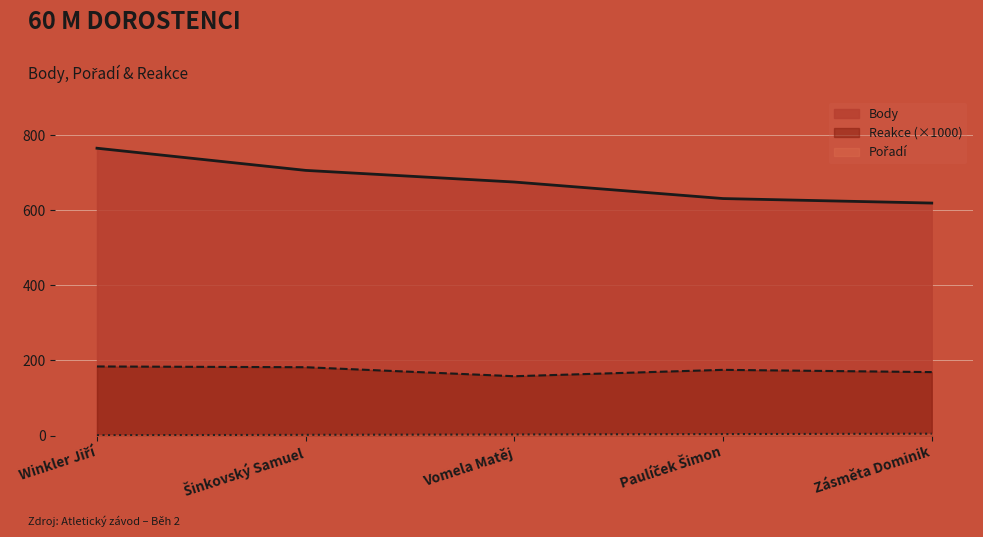

What are all the series names shown in the legend?

Body, Reakce (×1000), Pořadí